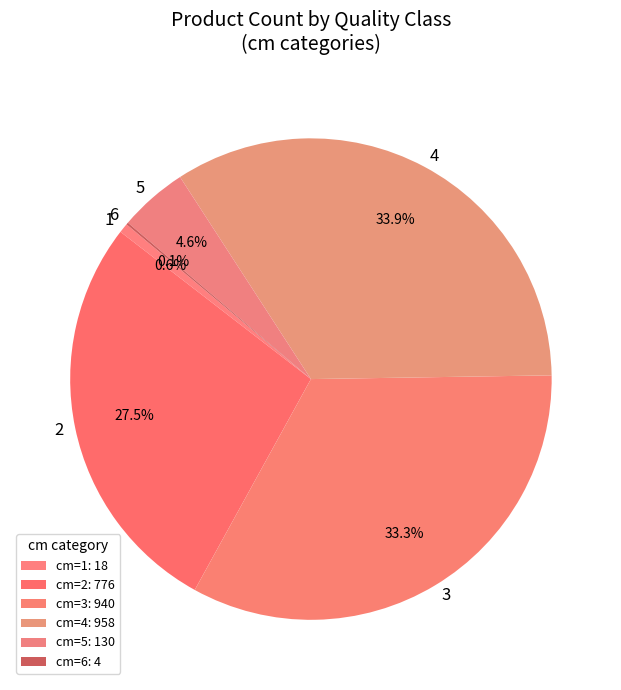

True or false: 4 accounts for 27% of the total.

False